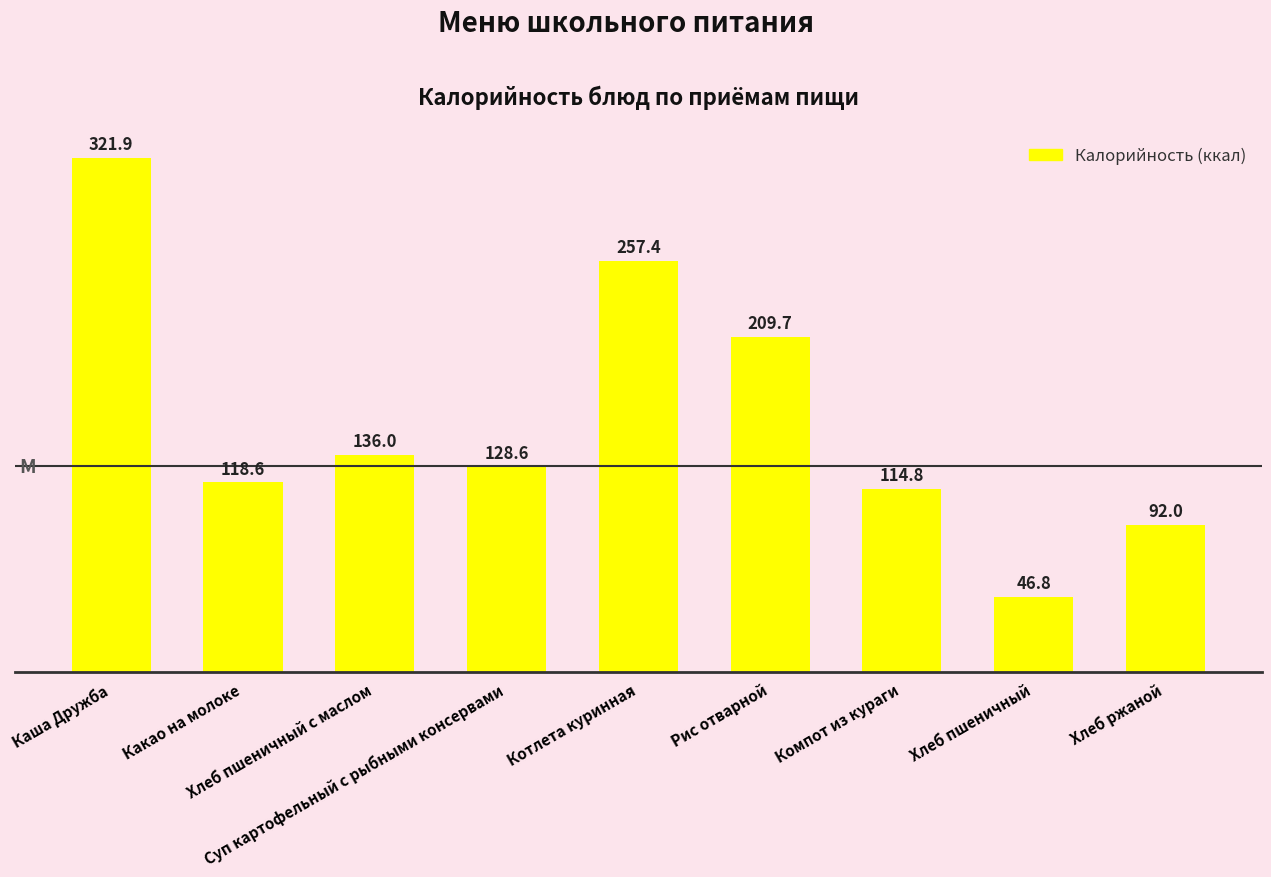

What is the approximate value at Рис отварной?

209.7